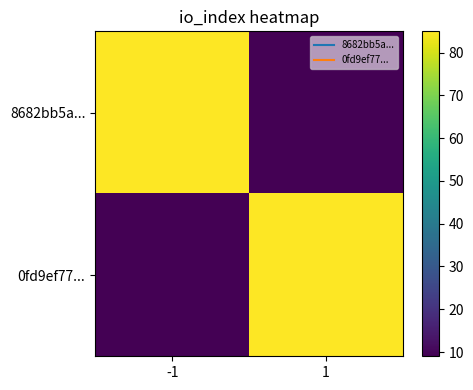

What is the smallest value displayed?

9